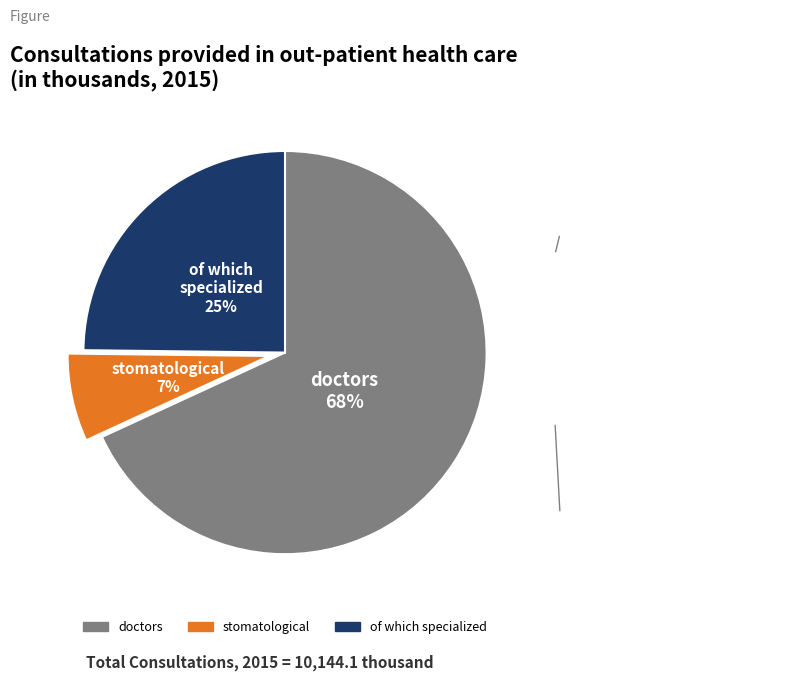

Approximately how many times larger is the value at of which specialized compared to doctors?

0.4